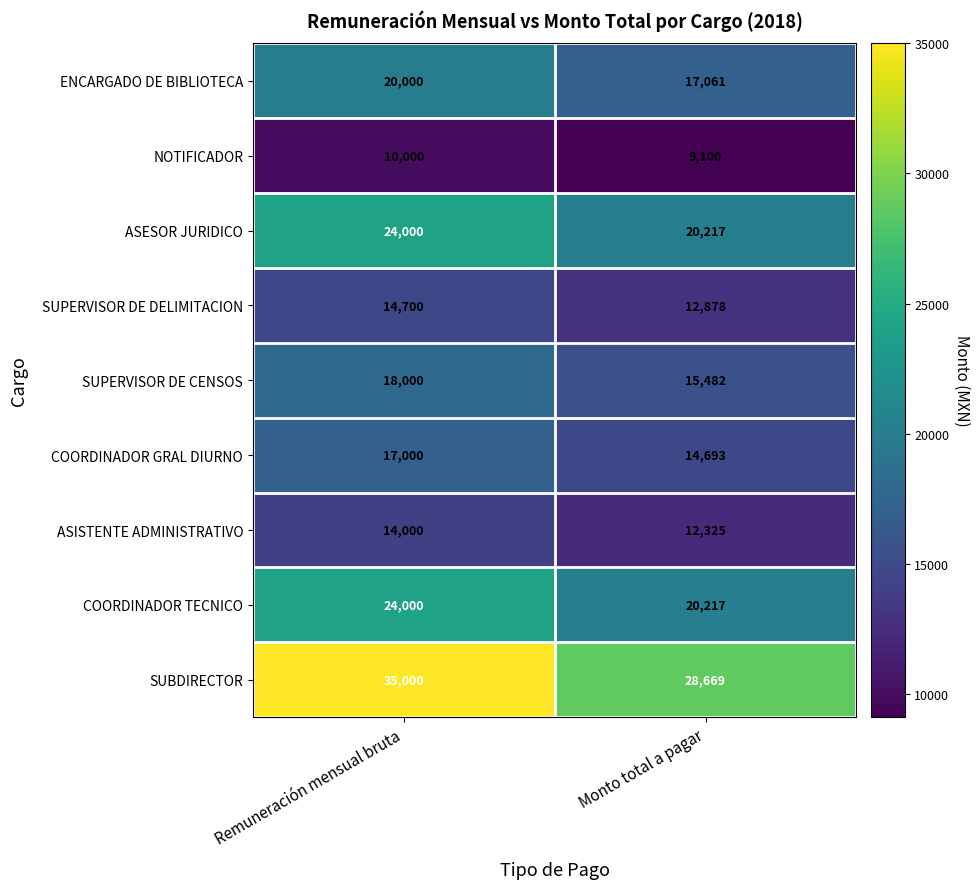

What is the lowest value of the SUPERVISOR DE CENSOS series?

15482